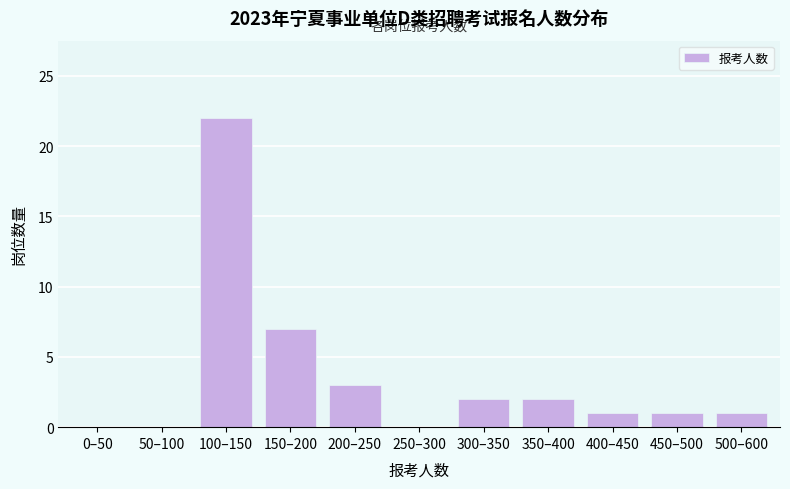

Reading right to left, transcribe all the data shown in this chart.

500–600=1	450–500=1	400–450=1	350–400=2	300–350=2	250–300=0	200–250=3	150–200=7	100–150=22	50–100=0	0–50=0